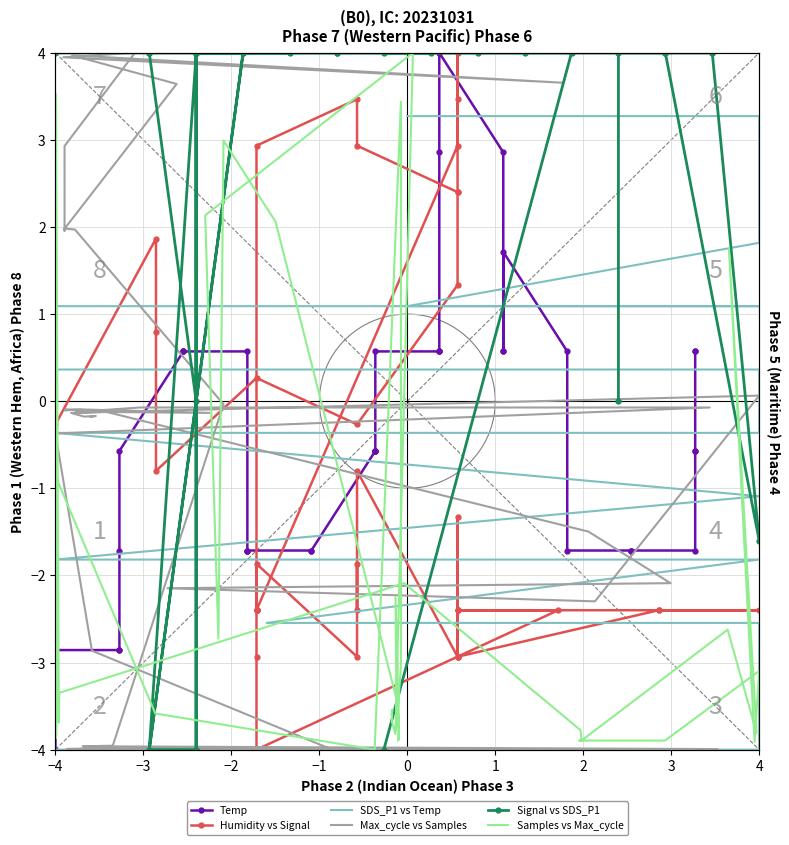

What is the minimum value shown in the chart?

-4.0